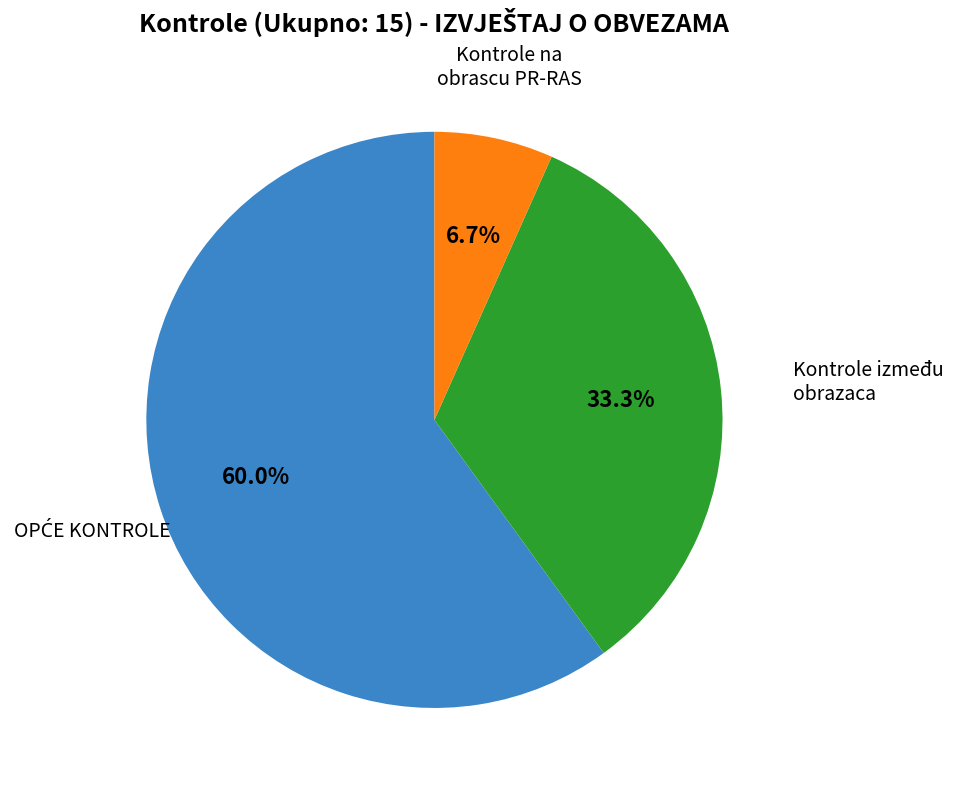

Is there any slice that represents more than half of the pie?

Yes